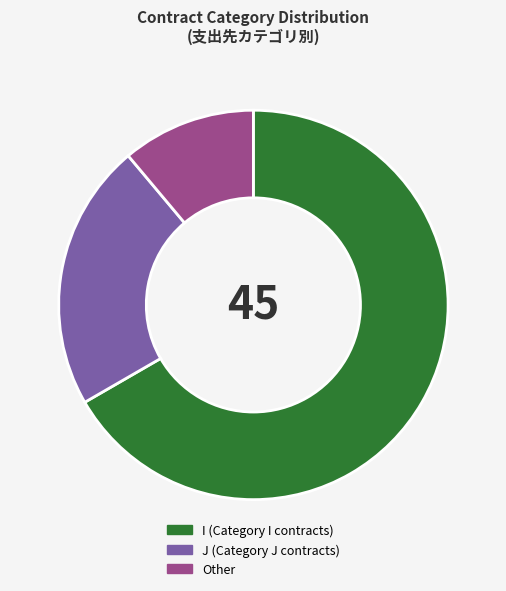

Which category accounts for the majority?

I